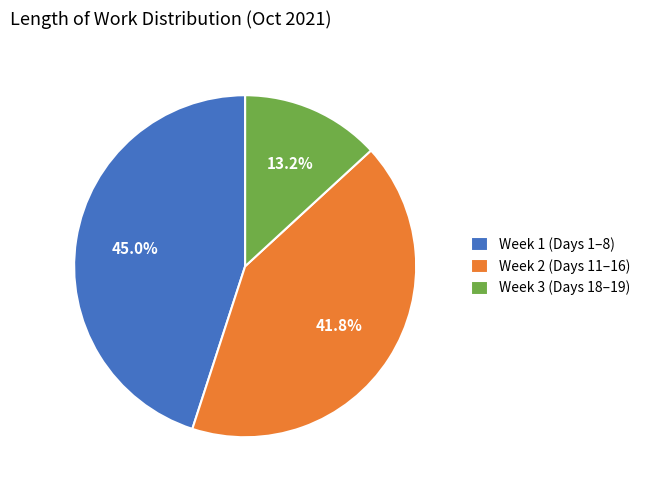

Combined, what portion of the pie is Week 1 (Days 1–8) and Week 2 (Days 11–16)?

86.8%